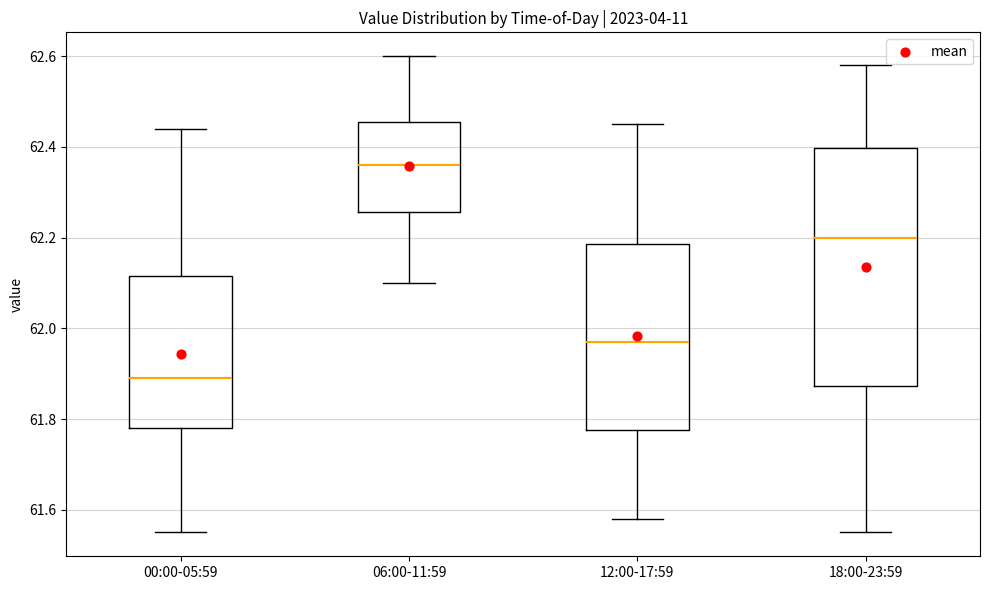

Which box is the tallest, from its lower edge to its upper edge?

18:00-23:59